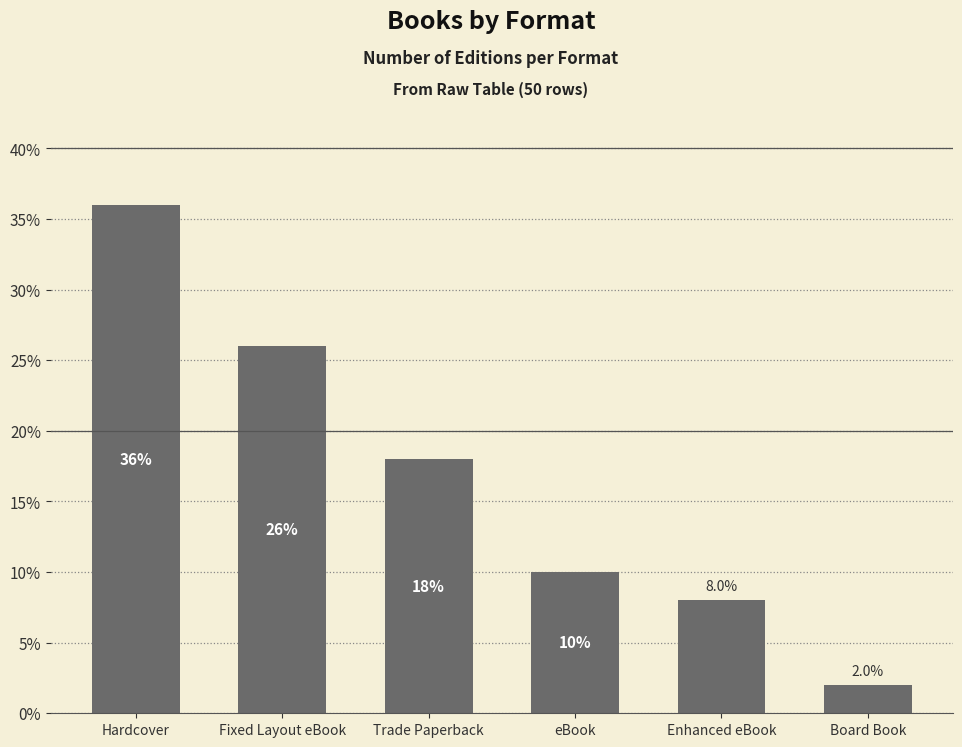

What is the smallest value displayed?

2